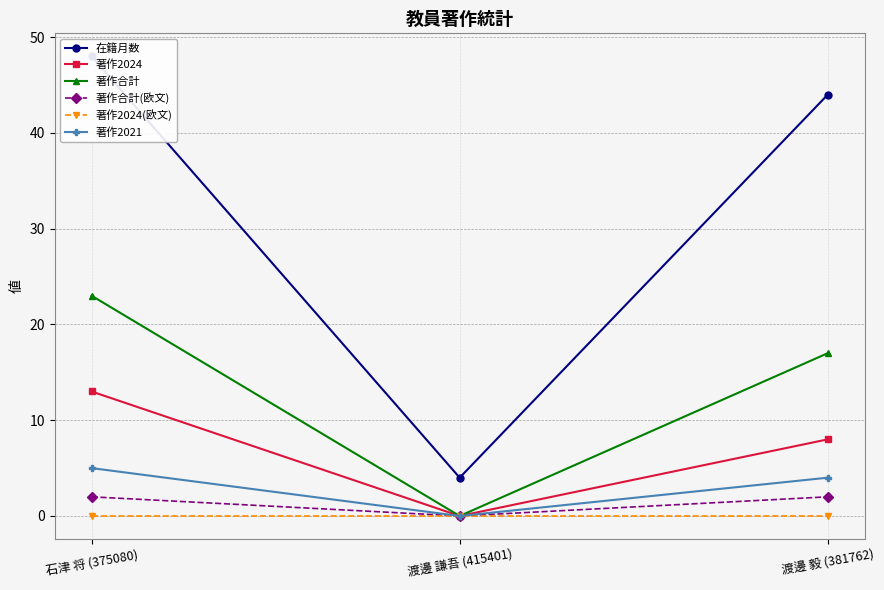

Where does the 著作合計 series first go above 17?

石津 将 (375080)